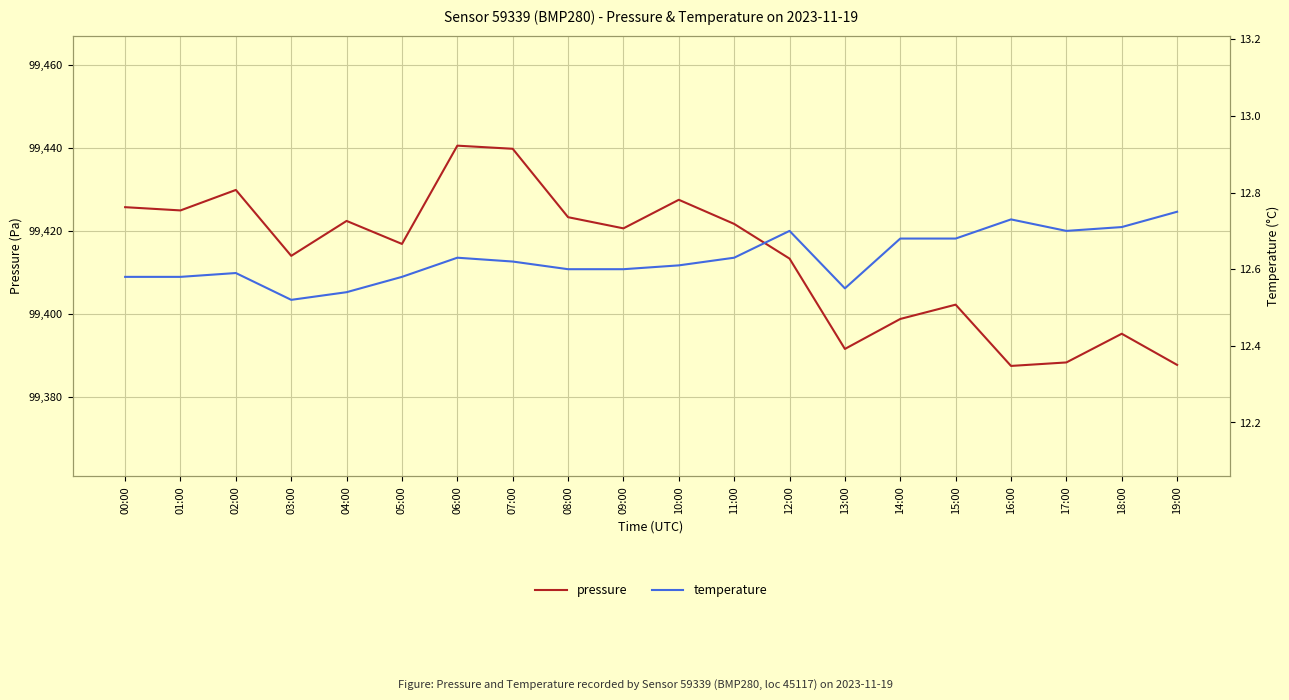

Reading left to right, extract all data points from this chart.

pressure: 99425.7	99424.9	99429.8	99414.0	99422.4	99416.8	99440.5	99439.8	99423.3	99420.6	99427.5	99421.7	99413.3	99391.6	99398.8	99402.2	99387.5	99388.3	99395.2	99387.7
temperature: 12.6	12.6	12.6	12.5	12.5	12.6	12.6	12.6	12.6	12.6	12.6	12.6	12.7	12.6	12.7	12.7	12.7	12.7	12.7	12.8